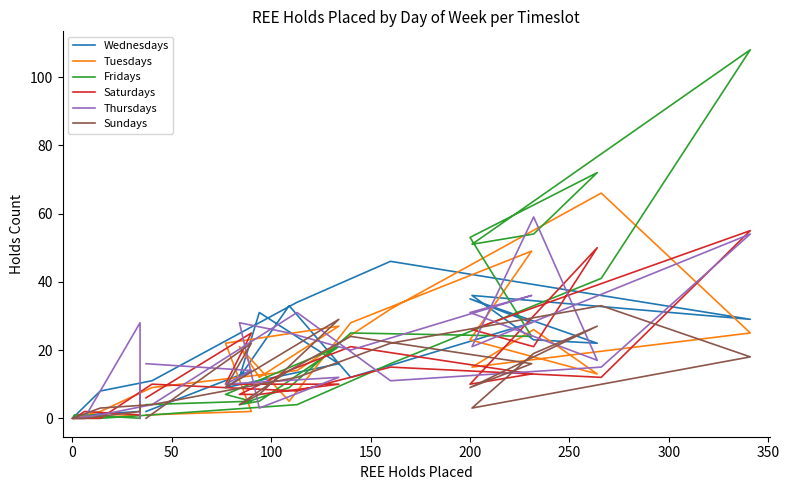

What is the sum of all Fridays values?

512